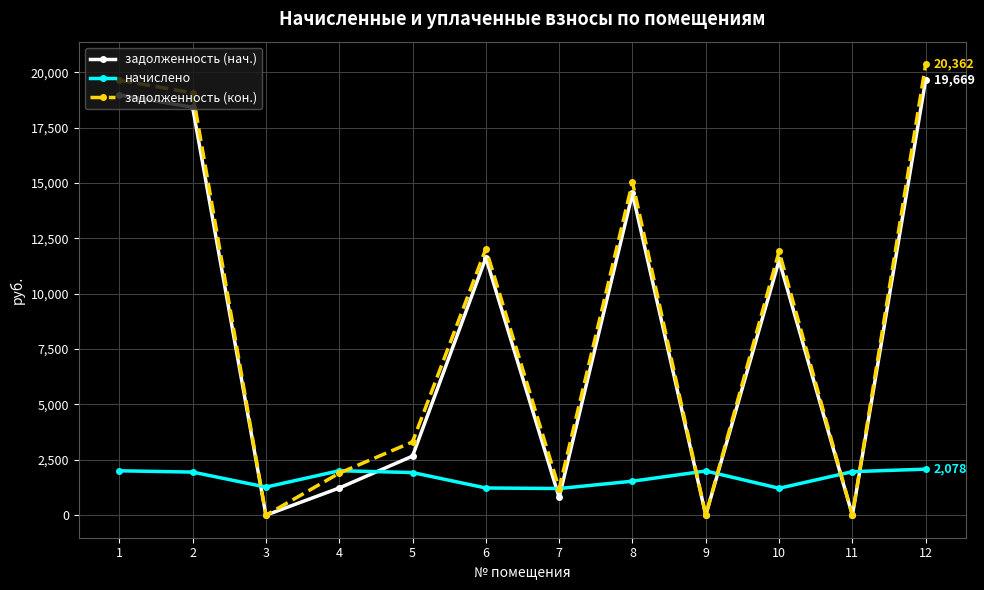

The value of задолженность (кон.) at 3 is 0.0. True or false?

True